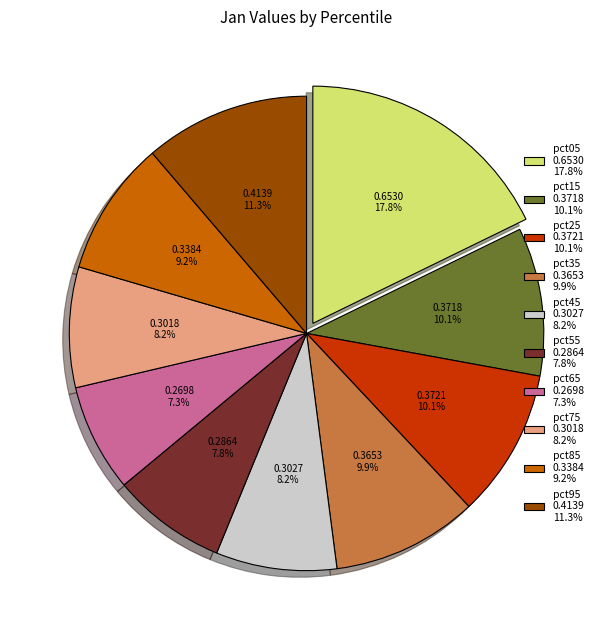

How many slices are in this pie chart?

10